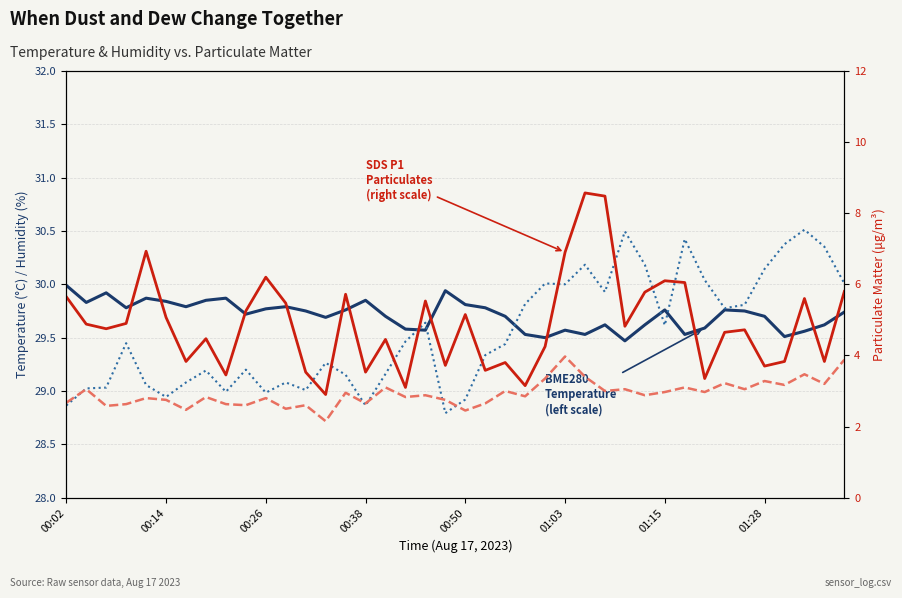

In BME280 Humidity (scaled,
left scale), how many points are lower than both neighbors (excluding endpoints)?

10